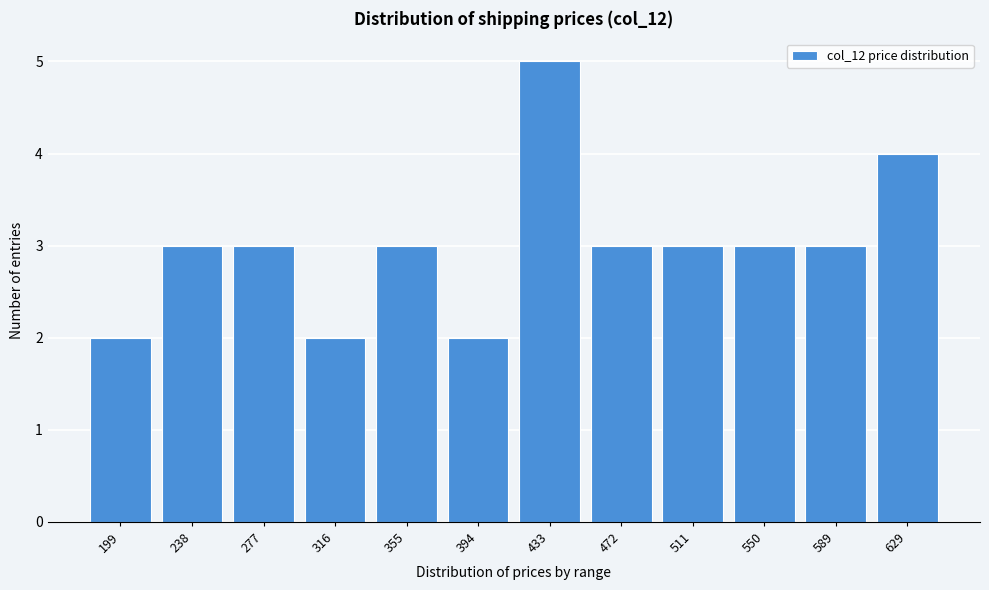

Reading right to left, extract all data points from this chart.

629=4	589=3	550=3	511=3	472=3	433=5	394=2	355=3	316=2	277=3	238=3	199=2